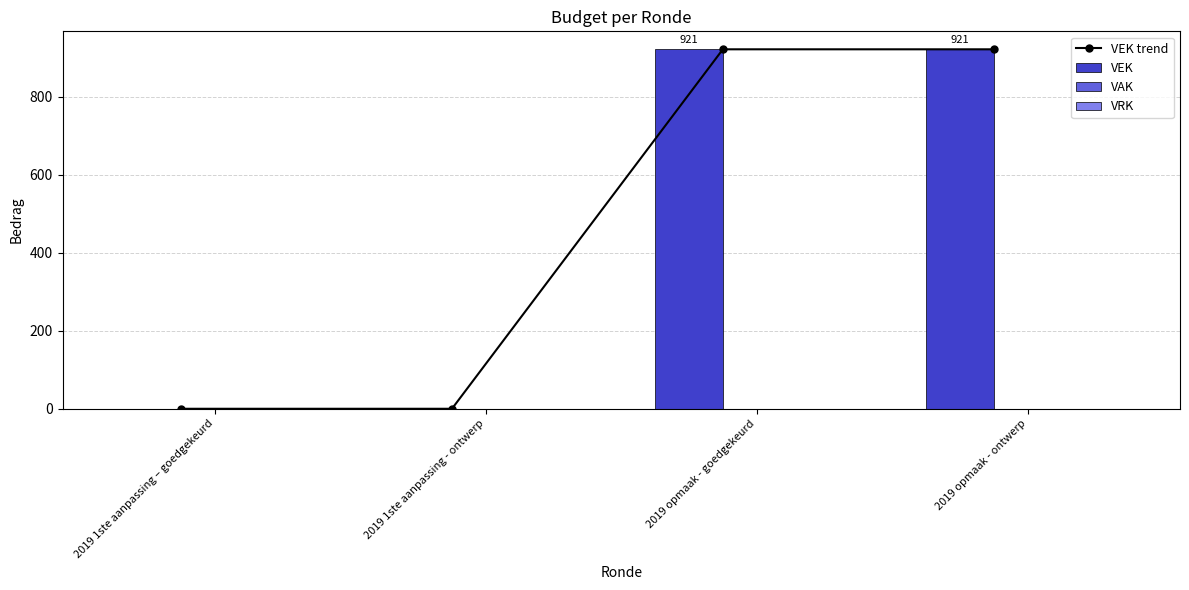

Is it true that VEK equals 1458 at 2019 opmaak - ontwerp?

False